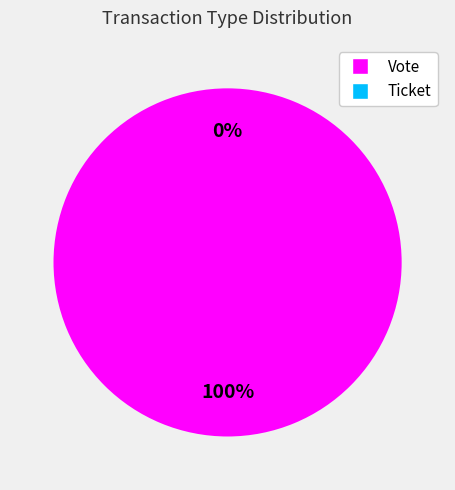

What is the change in value from Vote to Ticket?

-1